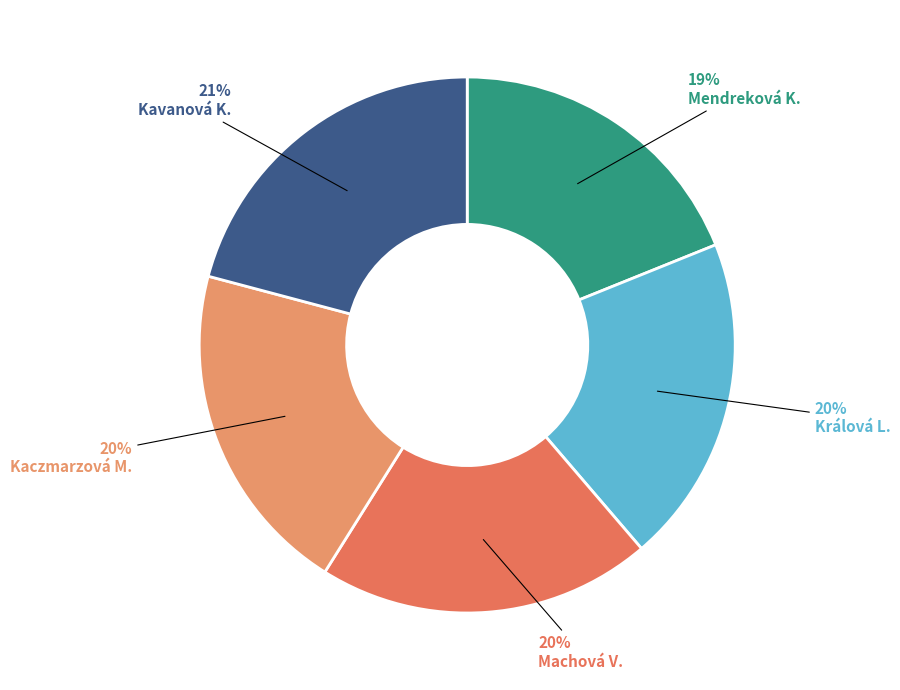

Is there any slice that represents more than half of the pie?

No